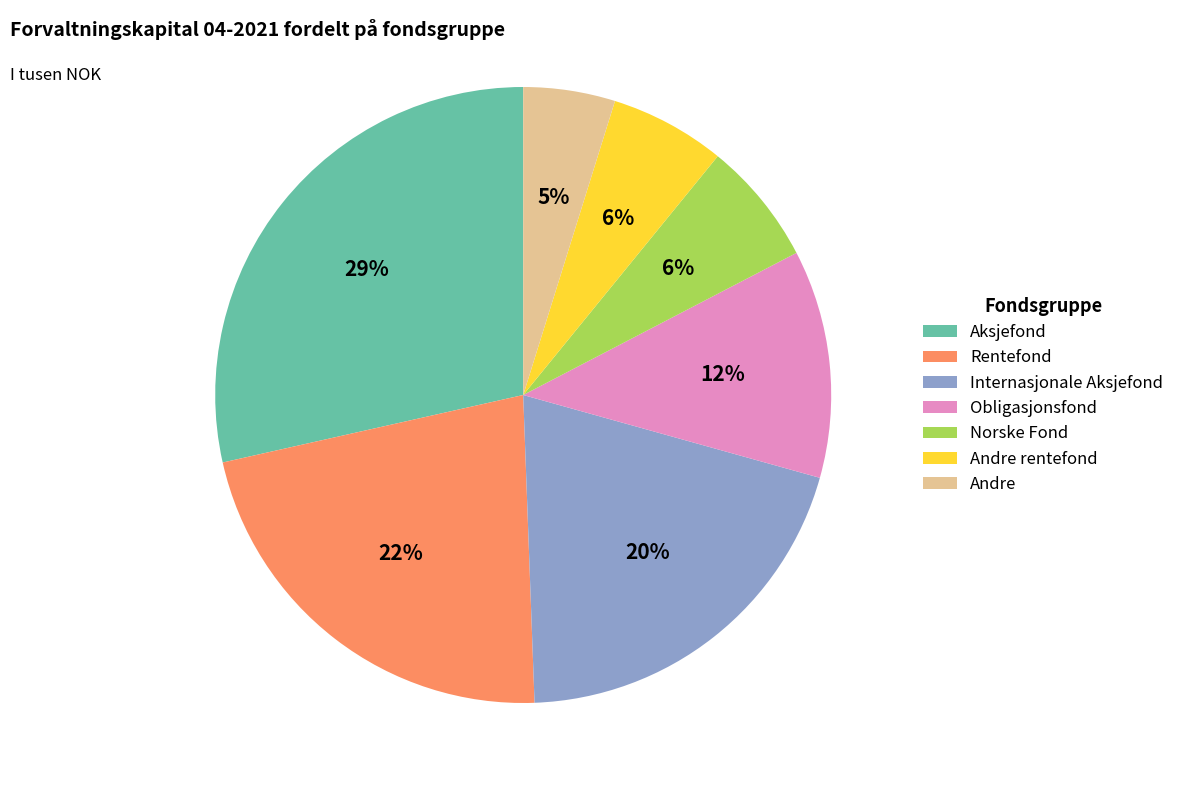

Is there a majority slice in this chart?

No